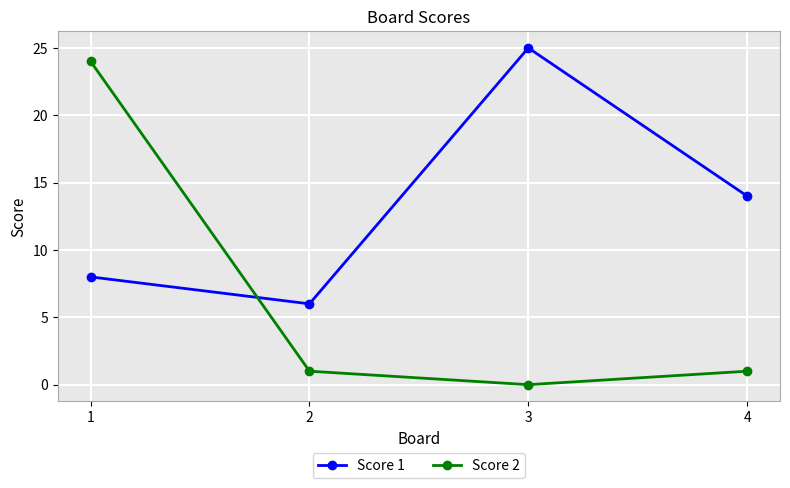

How many data points does each series have?

4